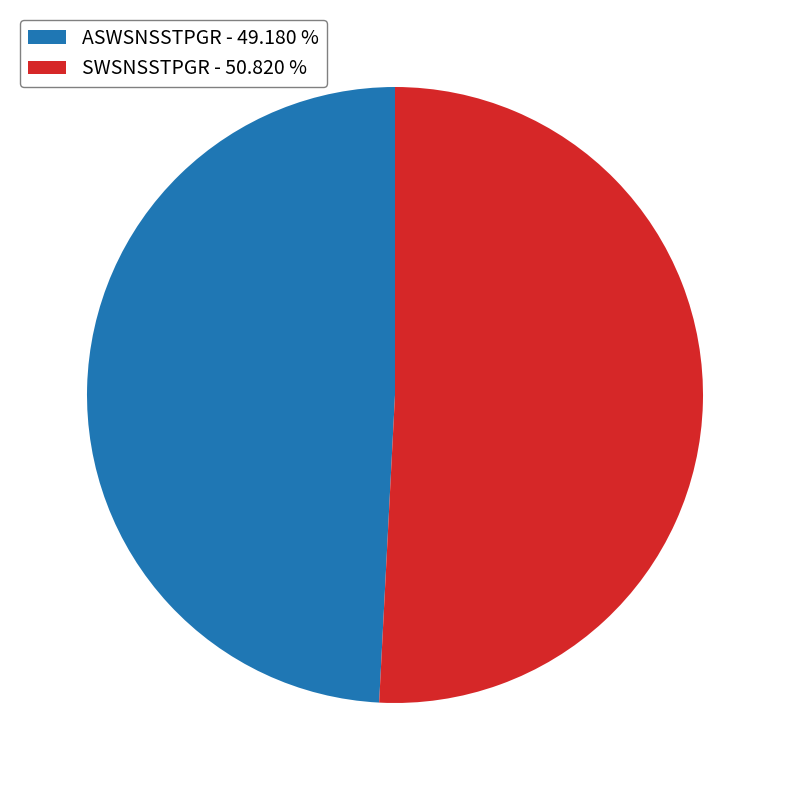

Combined, do ASWSNSSTPGR and SWSNSSTPGR account for over 50%?

Yes